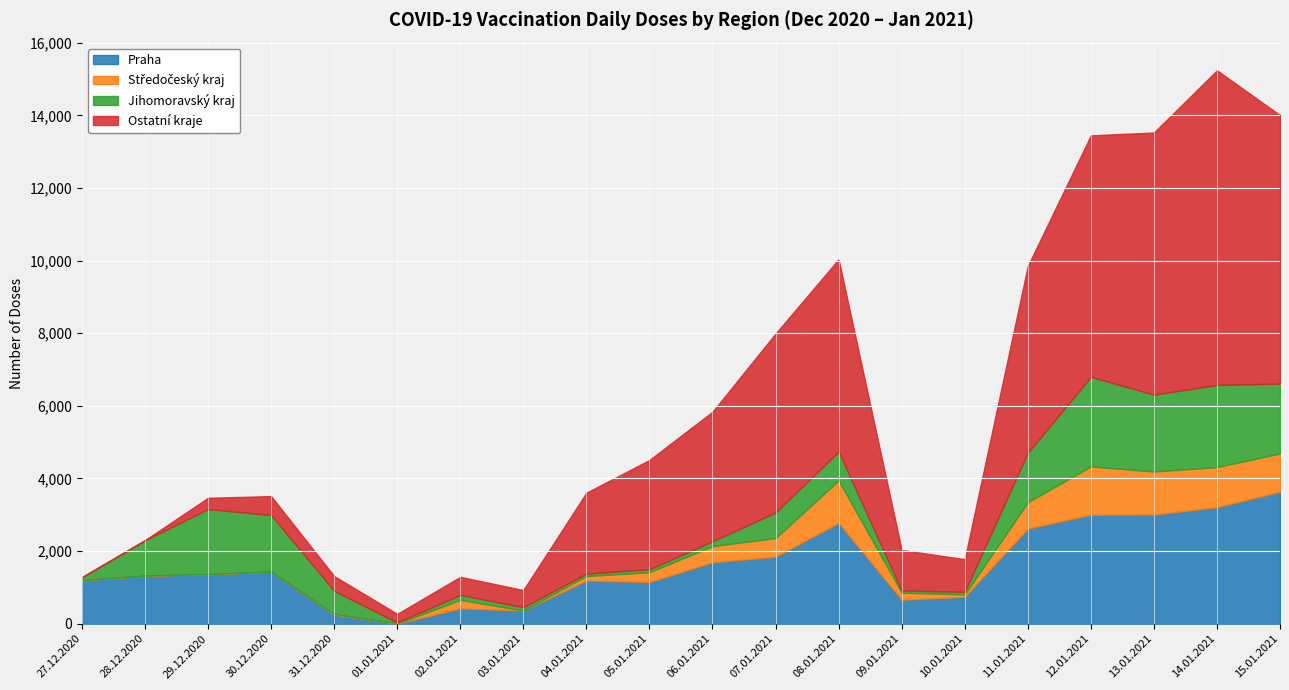

The value of Praha (primovac.) at 15.01.2021 is 3636. True or false?

True